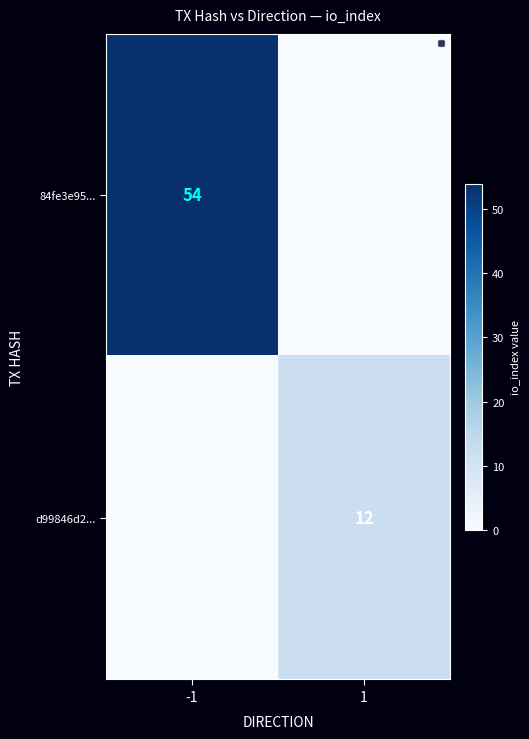

The value of d99846d2... at 1 is 22. True or false?

False